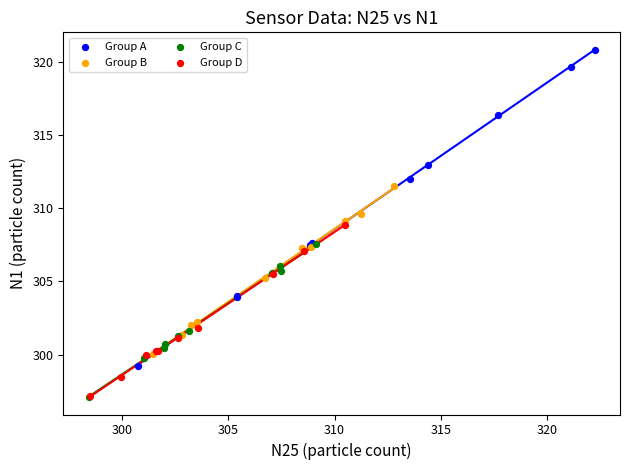

Which series has the largest Y range (max minus min)?

Group A